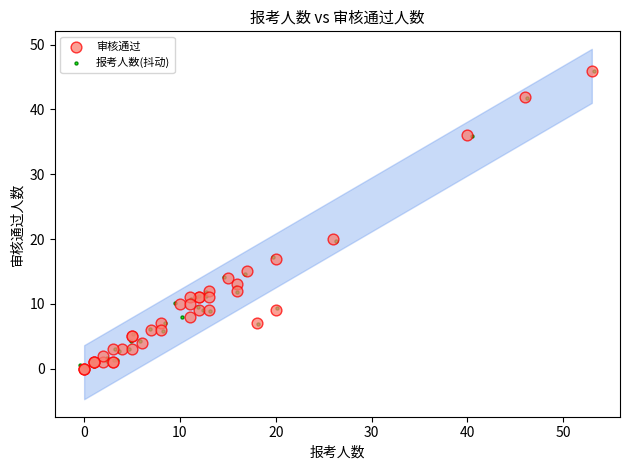

What are all the series names shown in the legend?

审核通过, 报考人数(抖动)